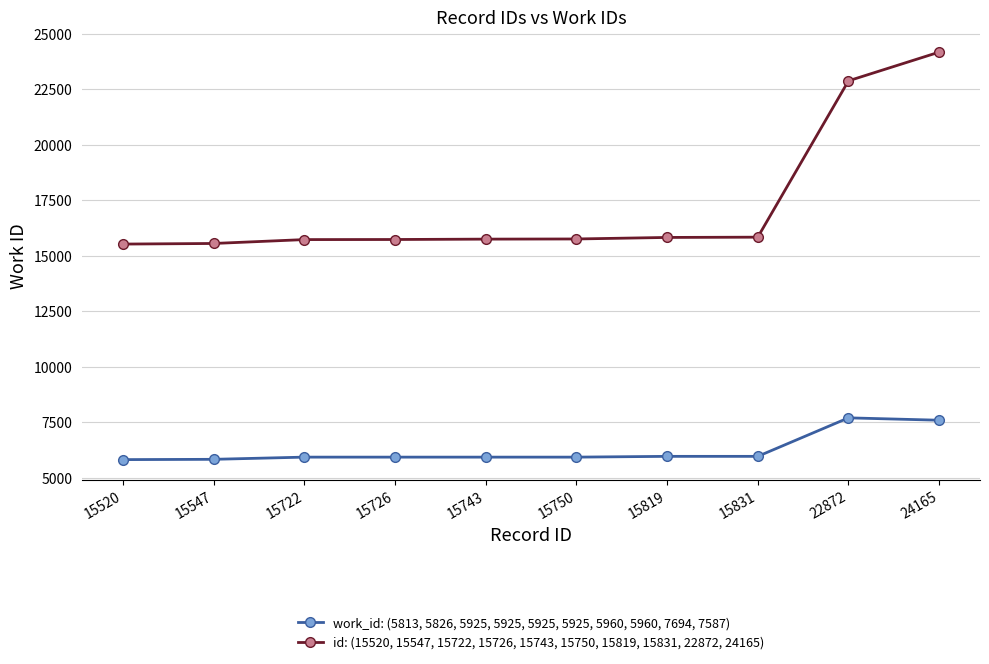

How many series are shown in this chart?

2